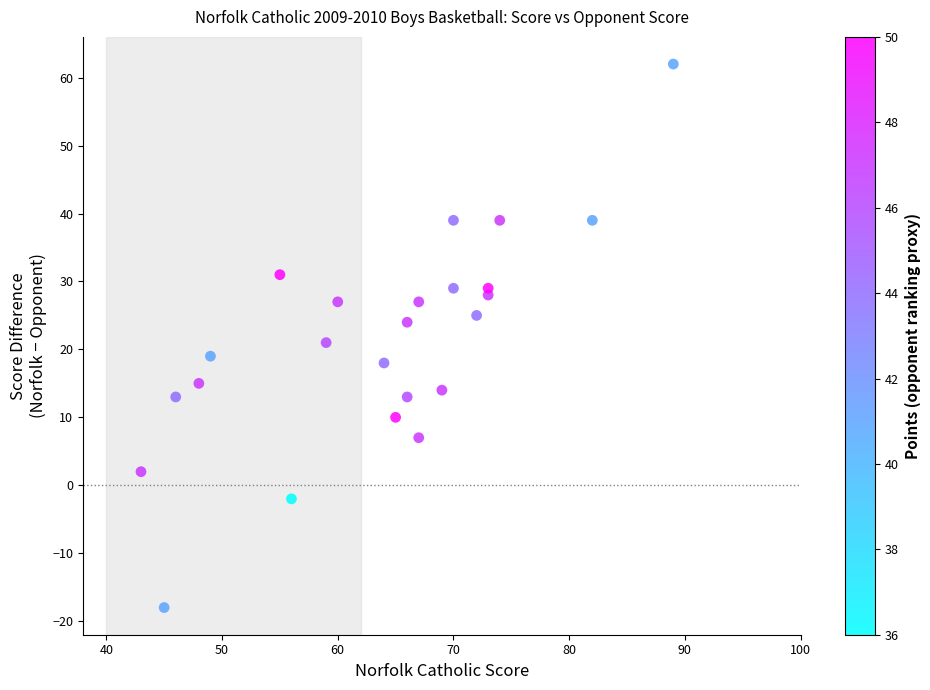

What Y value in the scatter plot is closest to 22?

21